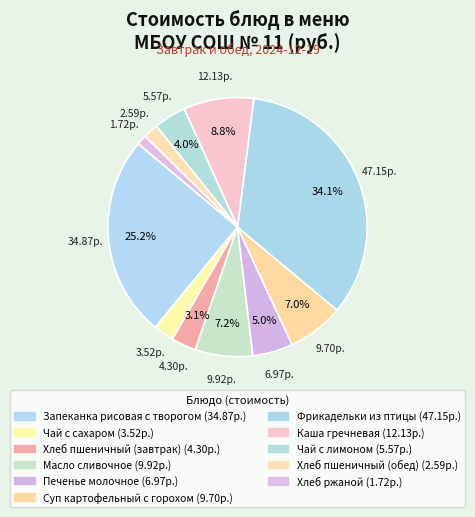

True or false: Каша гречневая accounts for 9% of the total.

True